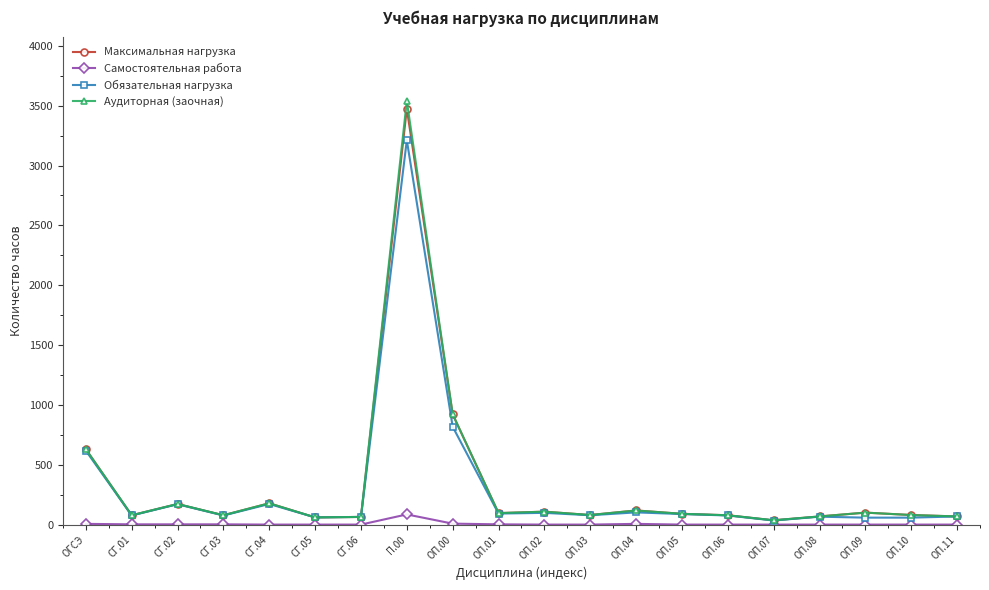

What is the label of the 6th point from the right?

ОП.06